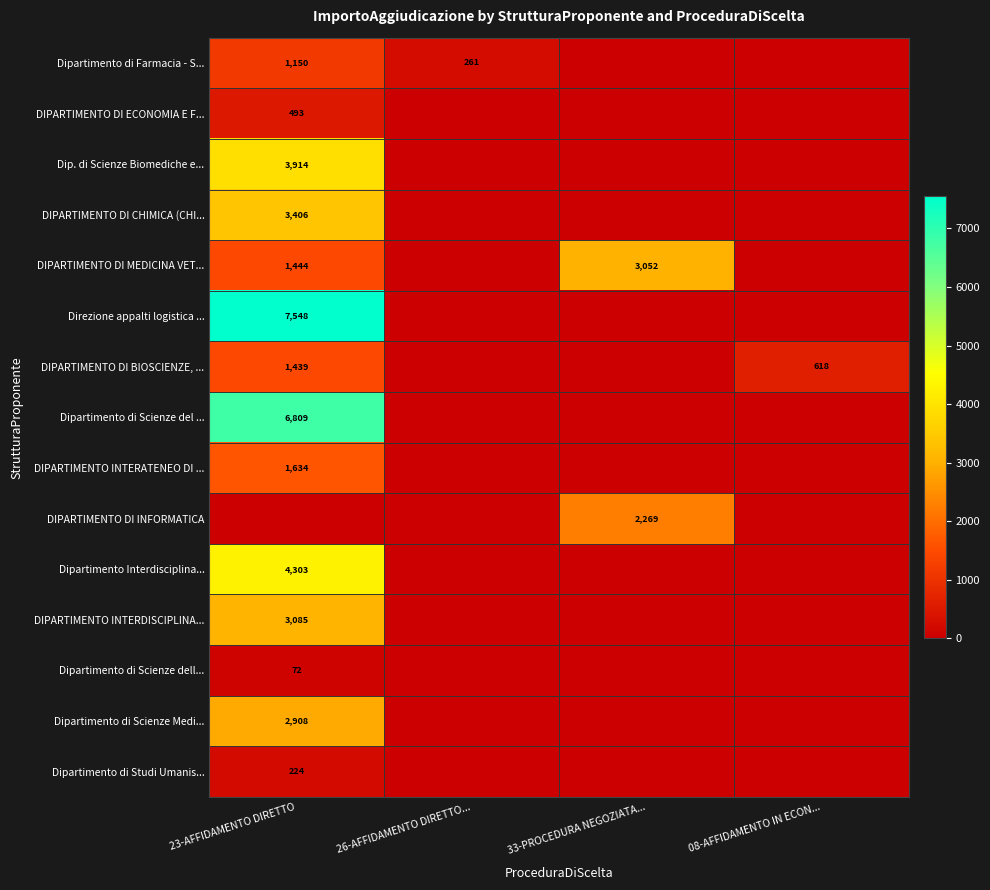

Is the value of Dip. di Scienze Biomediche e... at 23-AFFIDAMENTO DIRETTO greater than the value of Dipartimento di Farmacia - S... at 23-AFFIDAMENTO DIRETTO?

Yes